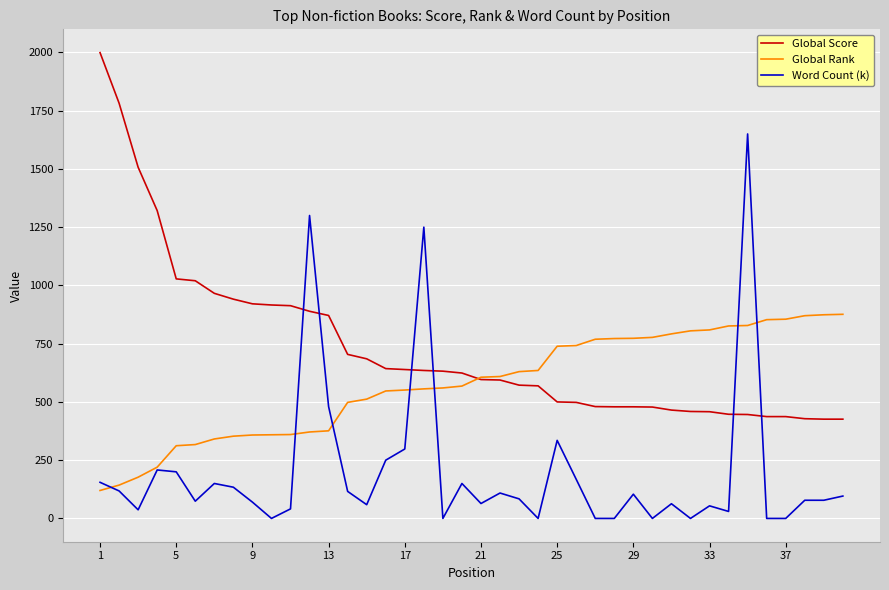

What is the maximum value shown in the chart?

1999